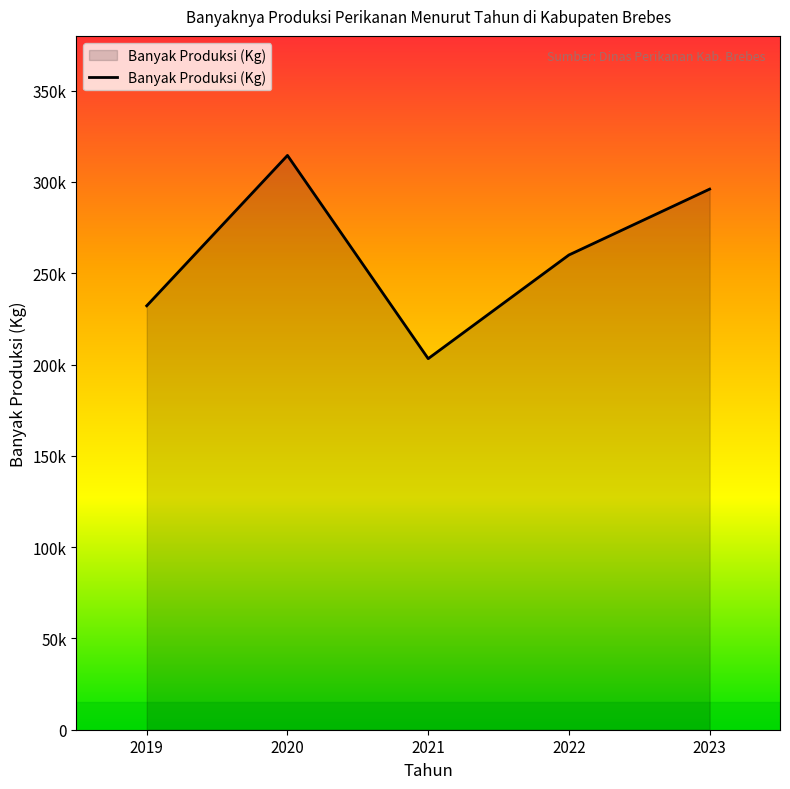

How many values are between 232178 and 296078?

3